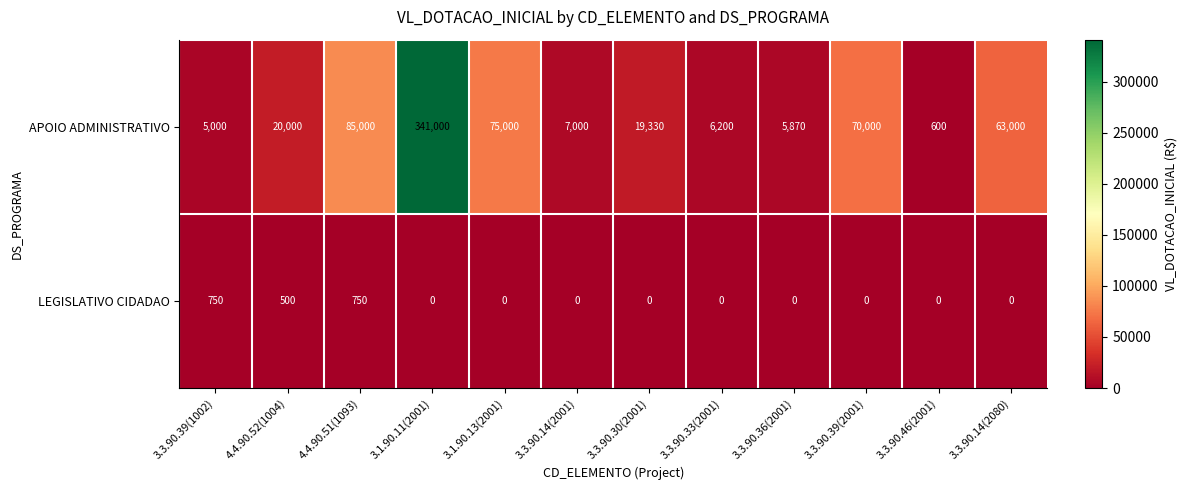

What is the difference between the maximum and second lowest values in the LEGISLATIVO CIDADAO series?

750